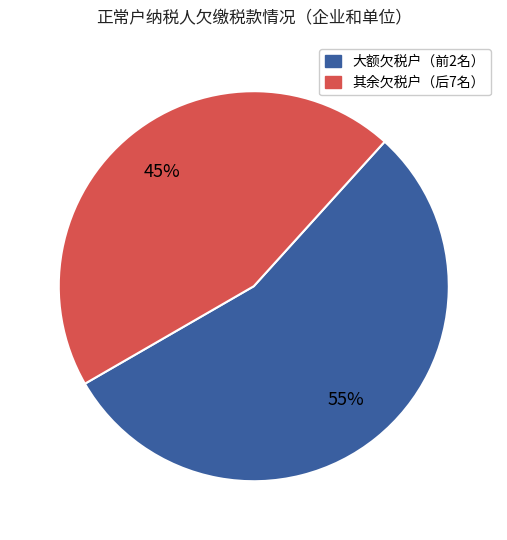

Is there any slice that represents more than half of the pie?

Yes